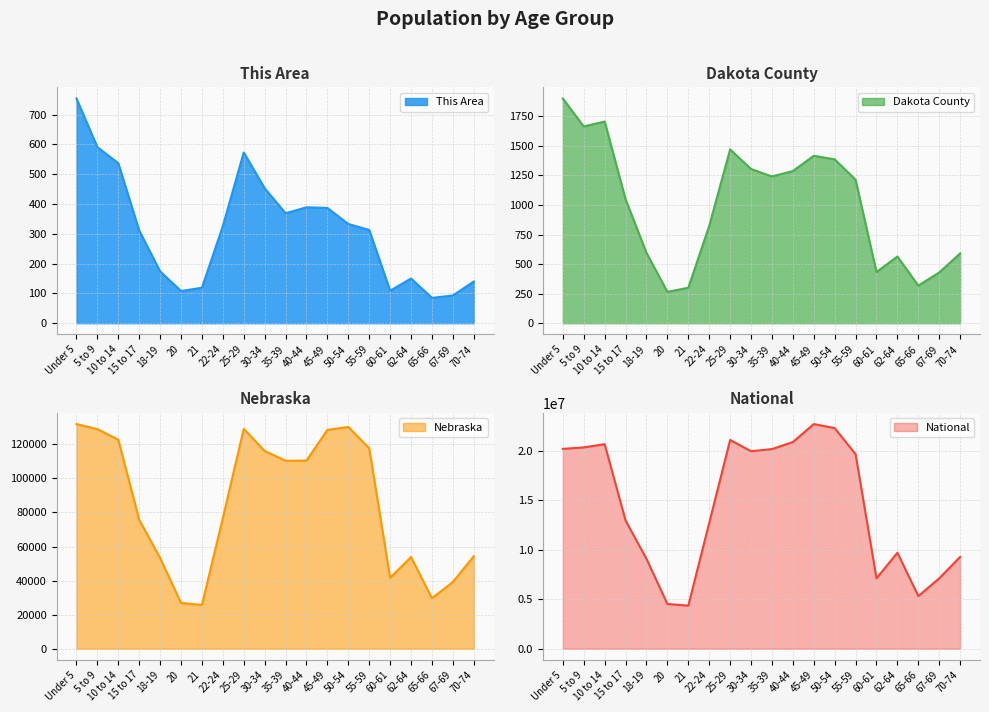

The National series shows 21101849 at 25-29. True or false?

True